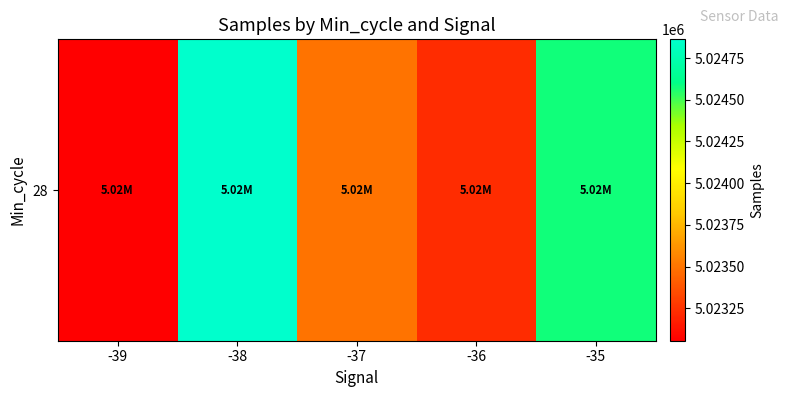

Rank the categories by value from highest to lowest.

-38, -35, -37, -36, -39